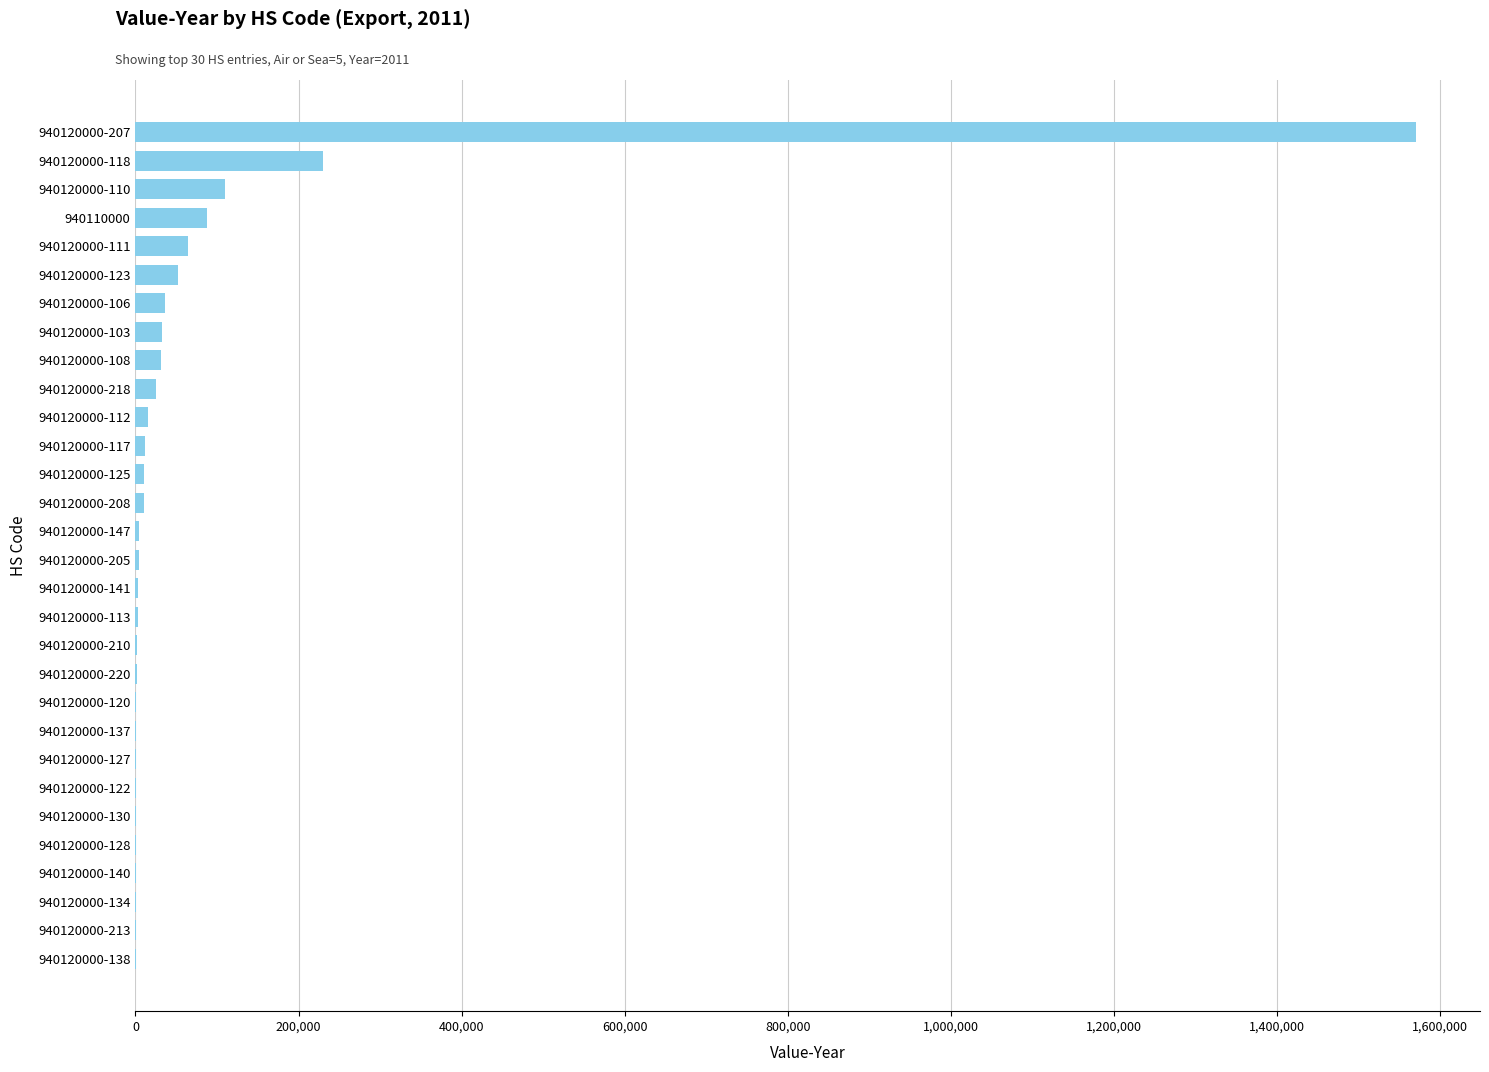

Count the number of data series in this chart.

1